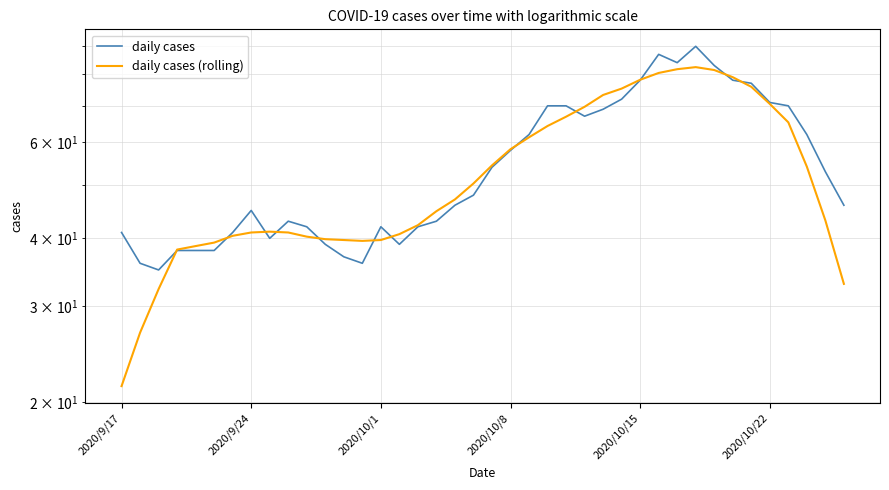

What is the value of the daily cases (rolling) point at the 7th from the left?

40.4